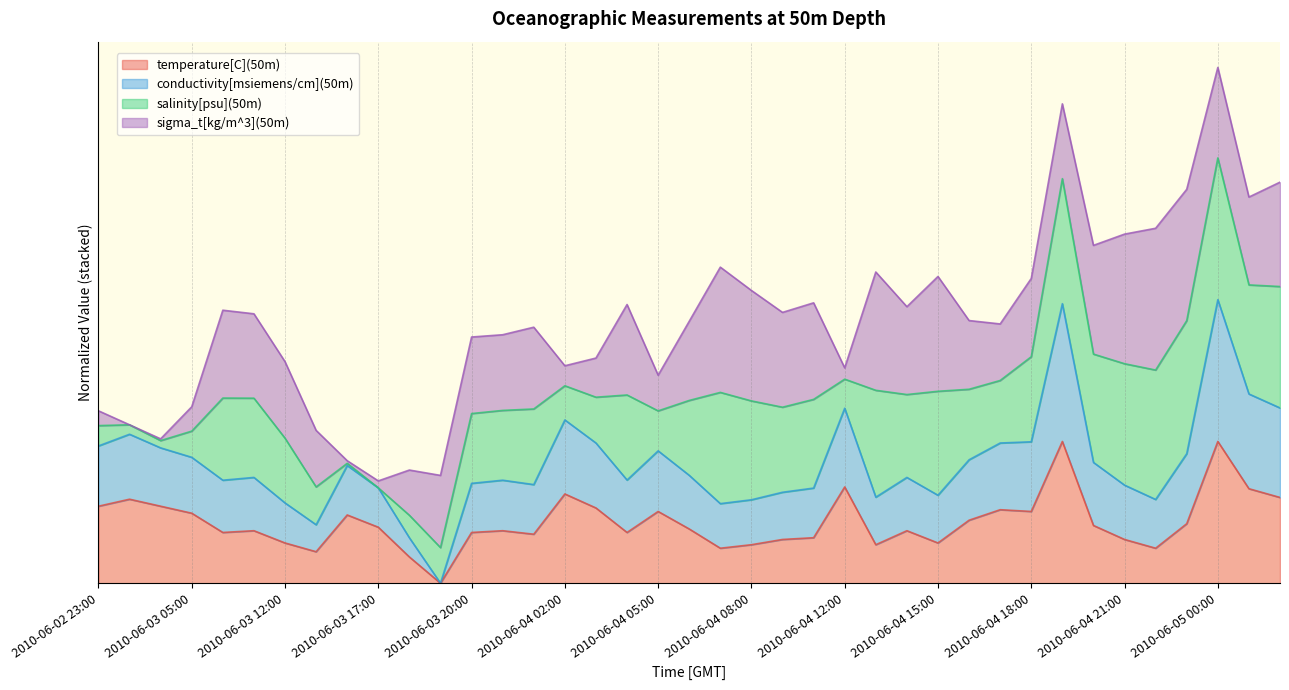

Where is temperature[C](50m) nearest to the value 0?

2010-06-03 19:00